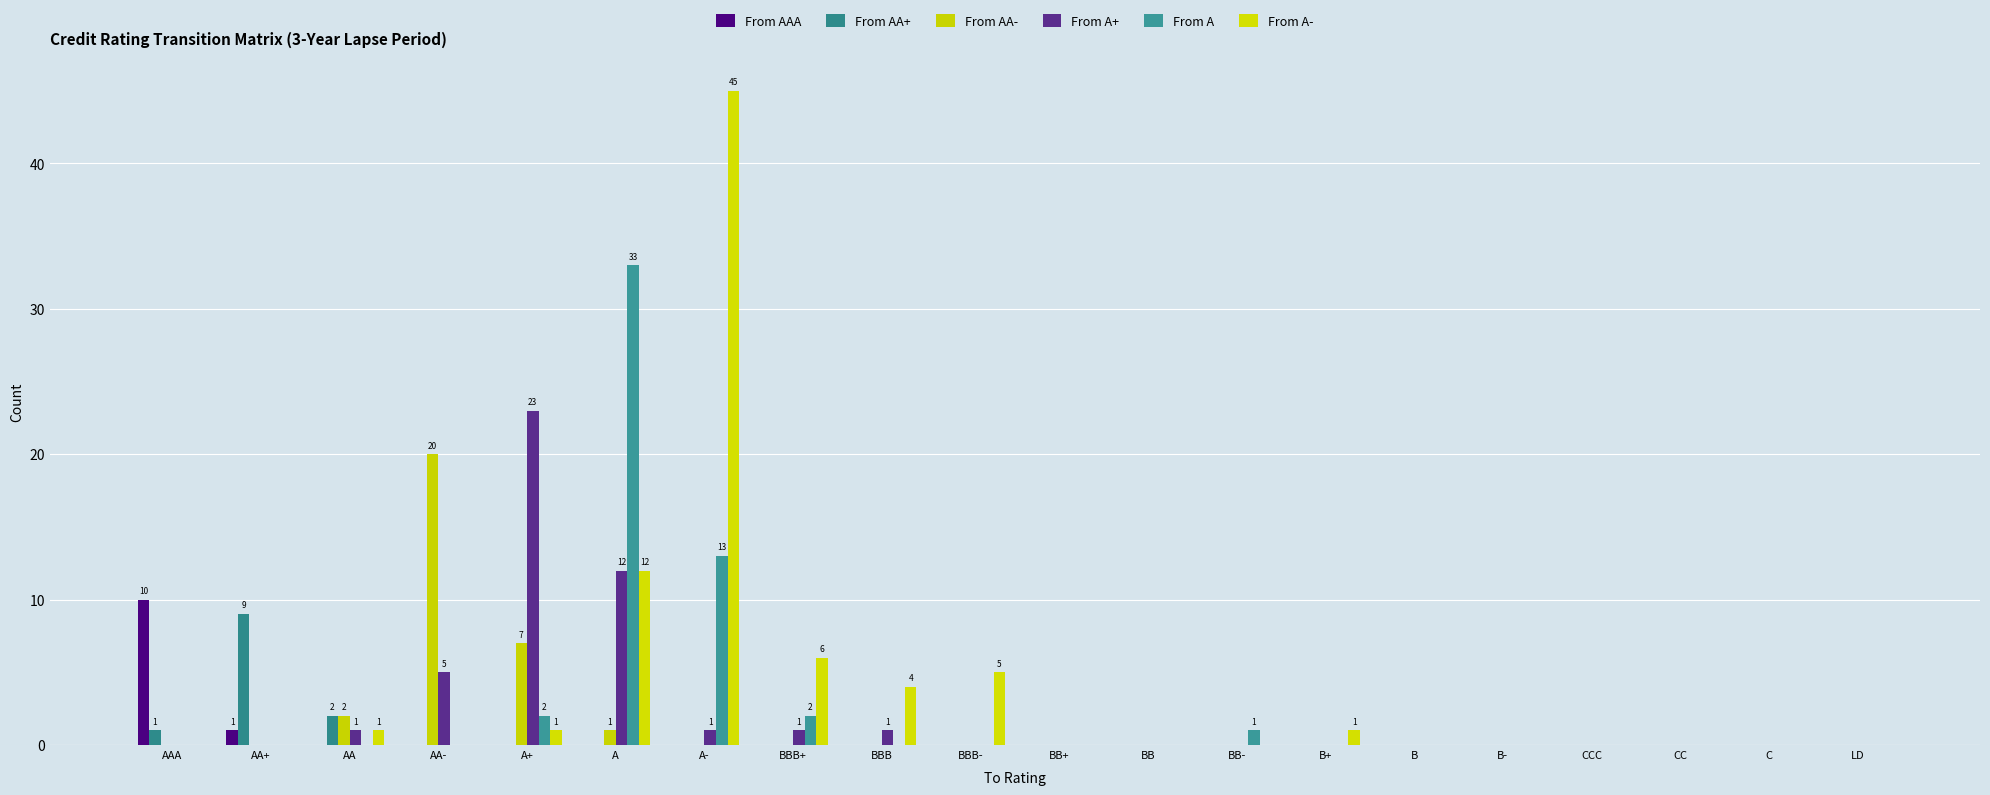

At which category is the sum across all series the highest?

A-